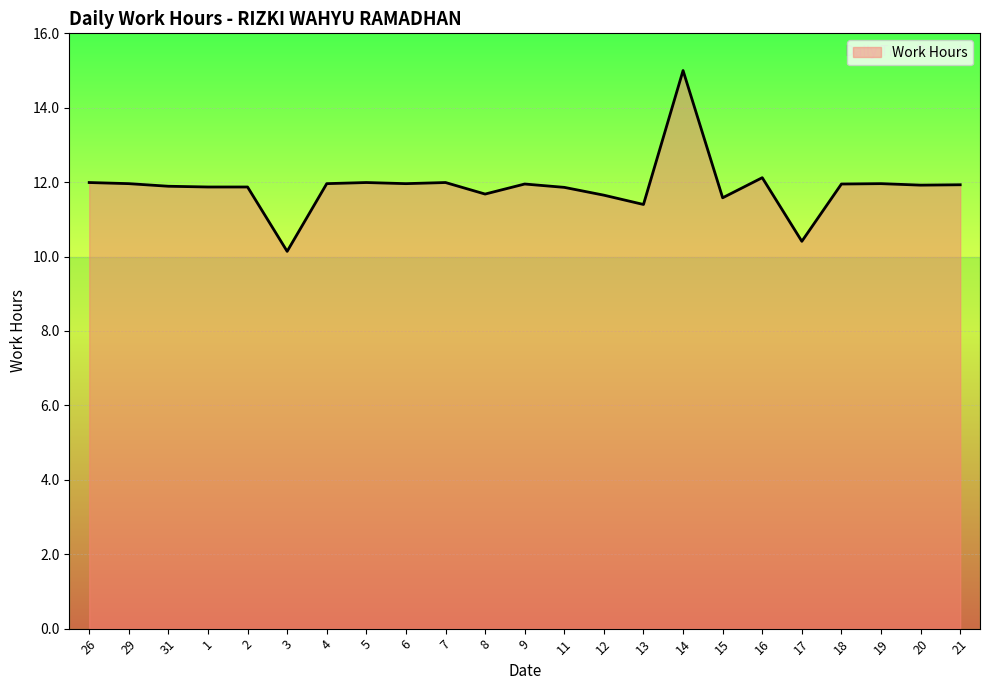

What is the difference between the maximum and minimum values?

4.9